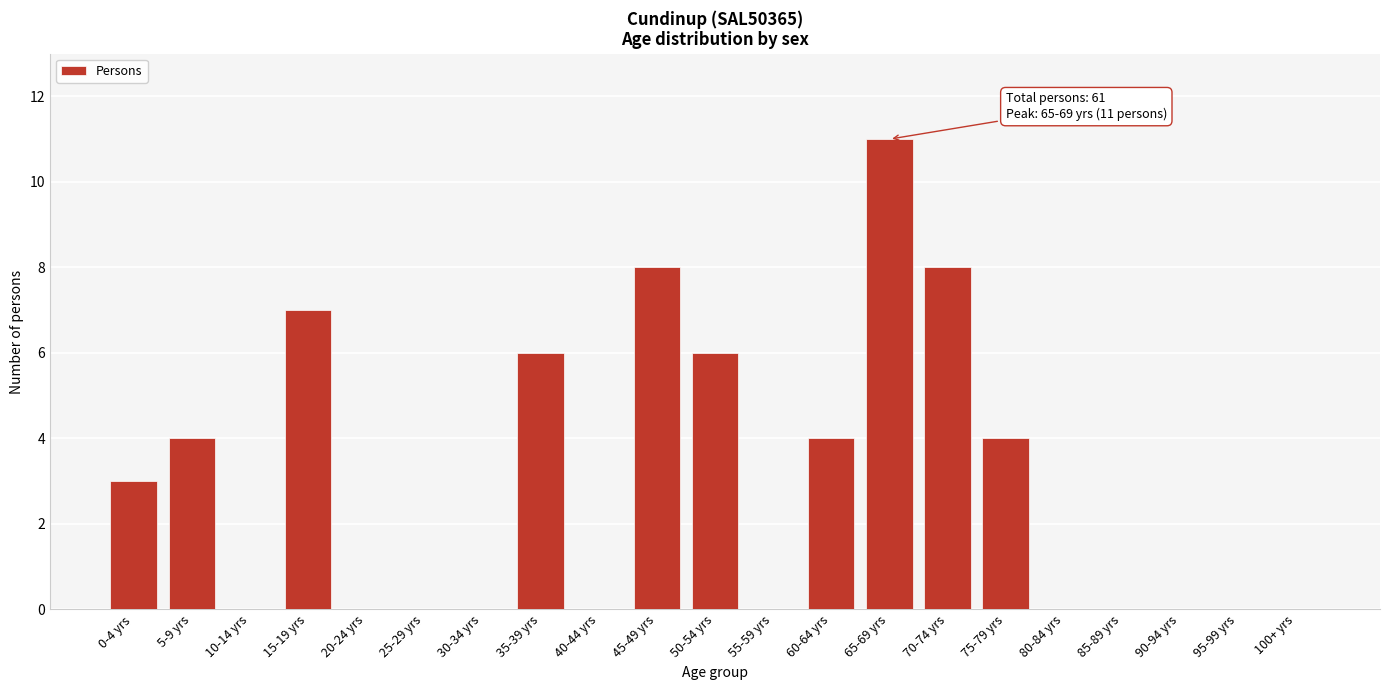

Reading left to right, extract all data points from this chart.

0-4 yrs=3	5-9 yrs=4	10-14 yrs=0	15-19 yrs=7	20-24 yrs=0	25-29 yrs=0	30-34 yrs=0	35-39 yrs=6	40-44 yrs=0	45-49 yrs=8	50-54 yrs=6	55-59 yrs=0	60-64 yrs=4	65-69 yrs=11	70-74 yrs=8	75-79 yrs=4	80-84 yrs=0	85-89 yrs=0	90-94 yrs=0	95-99 yrs=0	100+ yrs=0